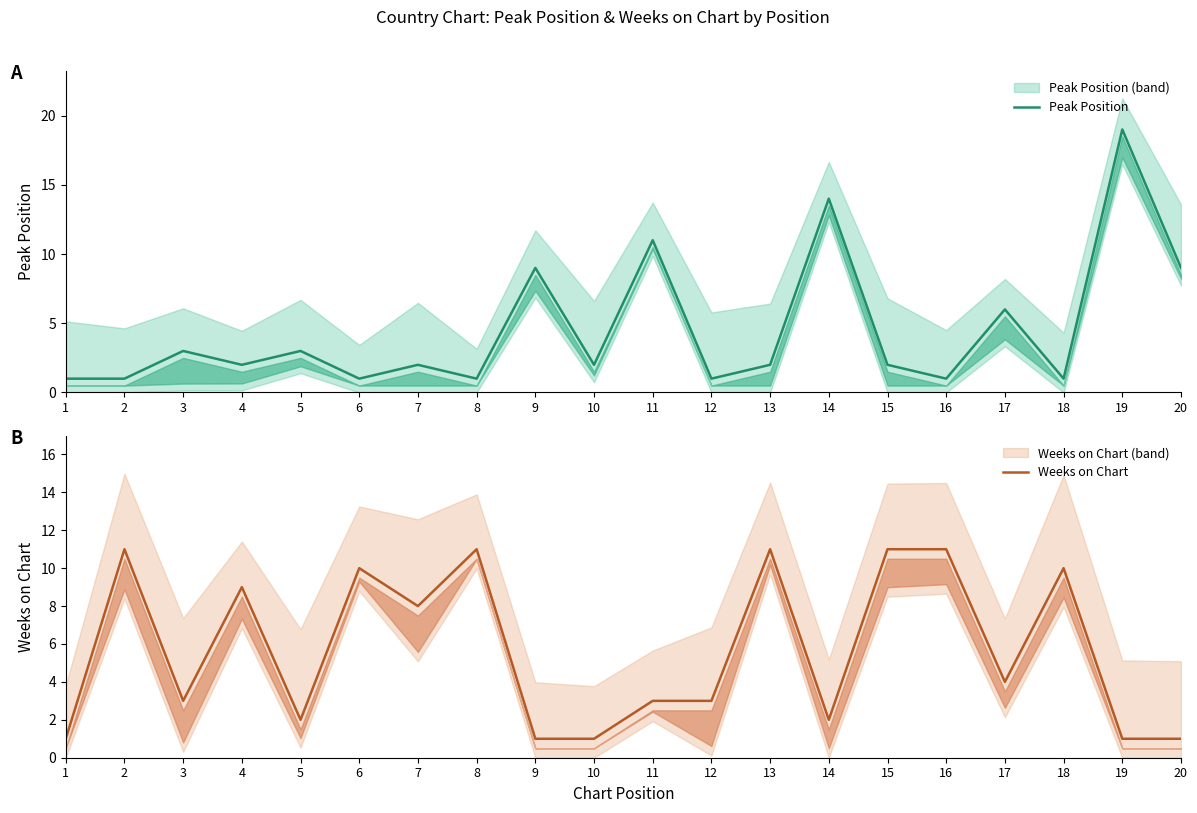

How many interior local peaks does the Weeks on Chart series have?

6